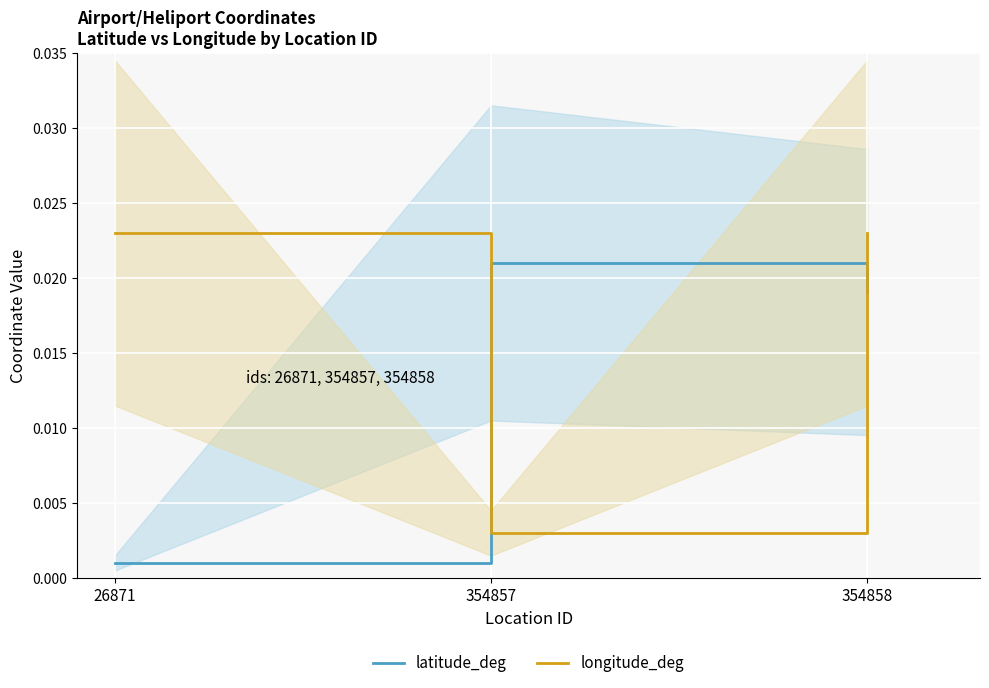

At which category does the chart reach its minimum across all series?

26871